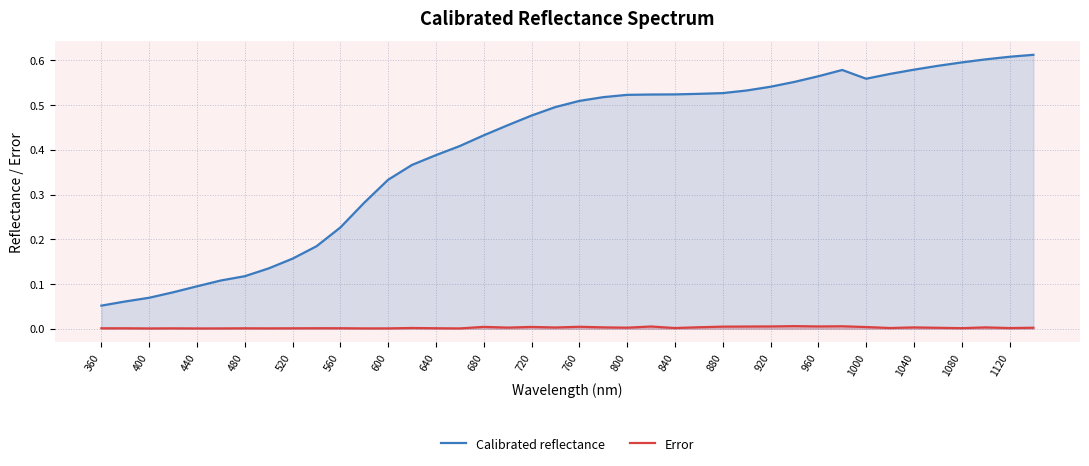

How many lines are shown in the chart?

2